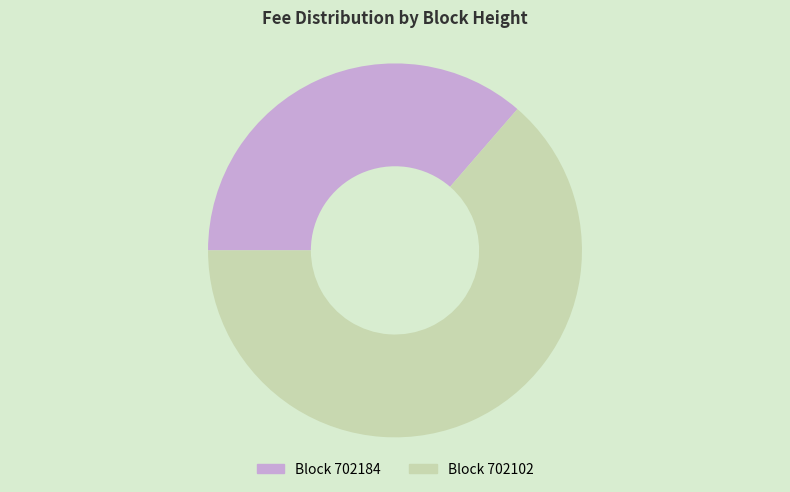

Does any single category account for the majority?

Yes